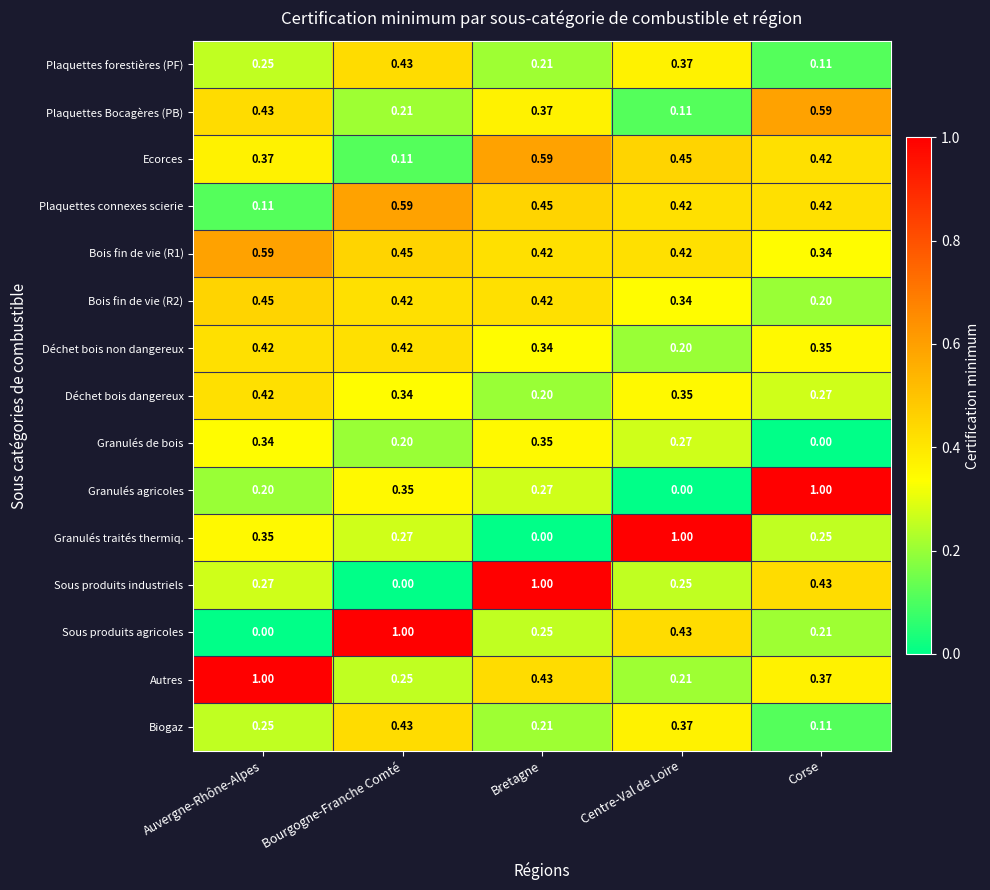

Which series has the largest total across all categories?

Autres